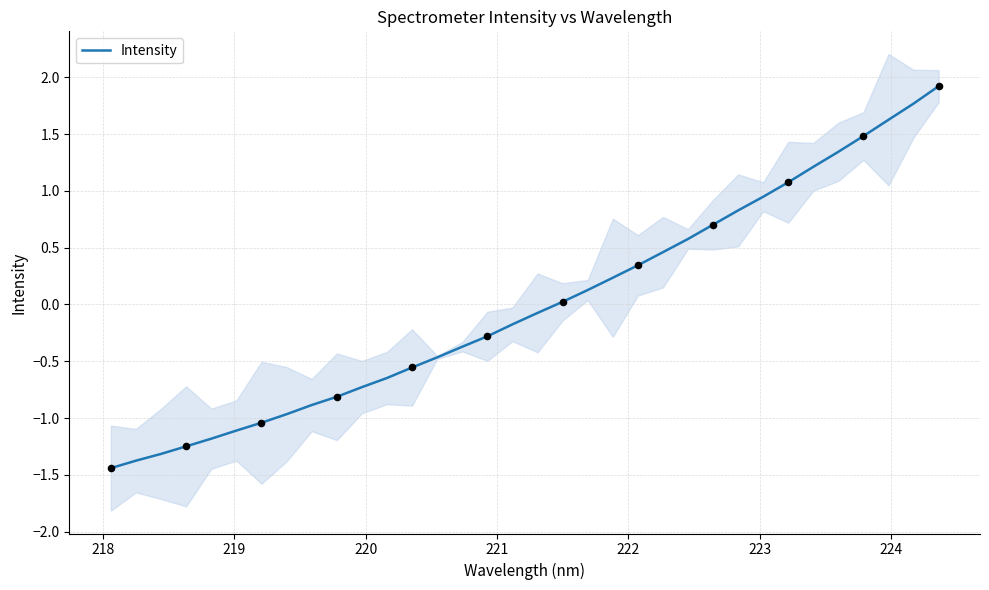

What is the minimum value for Intensity?

-1.4